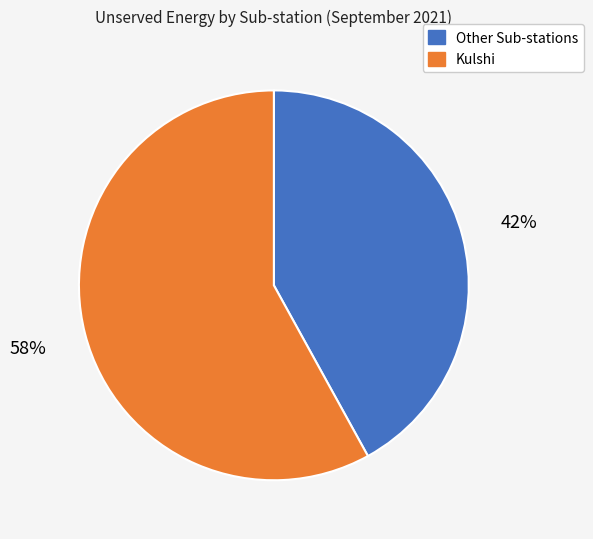

To the nearest percent, what is the difference between the largest and smallest slice percentages?

16%